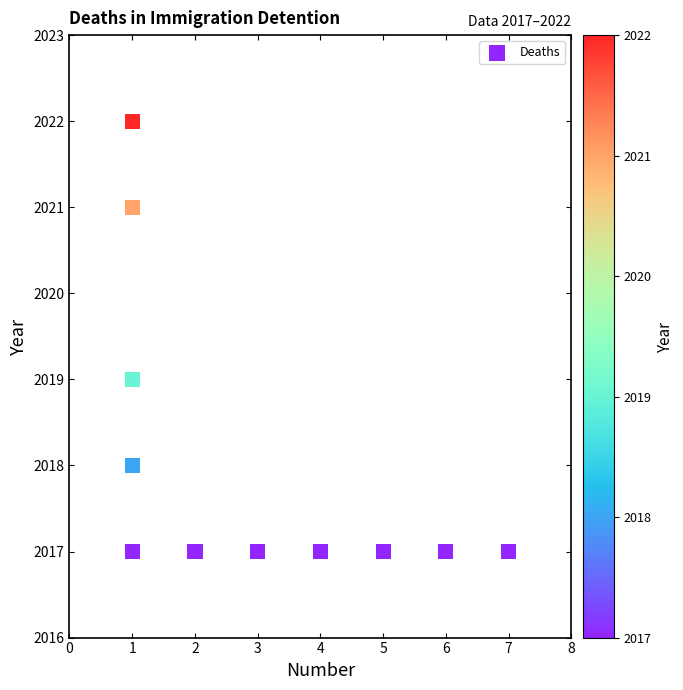

What is the average Y value?

2018